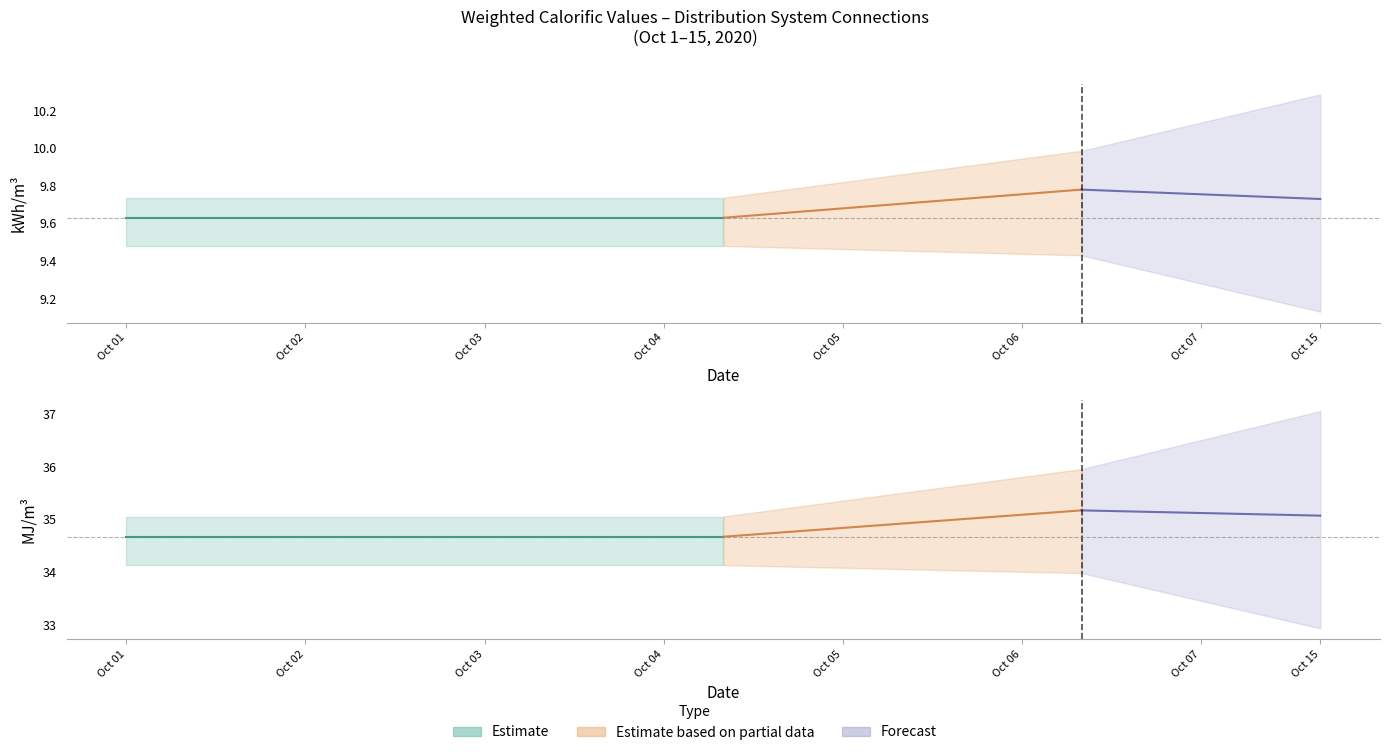

How many values in the MJ/m3 mean series exceed 34?

38